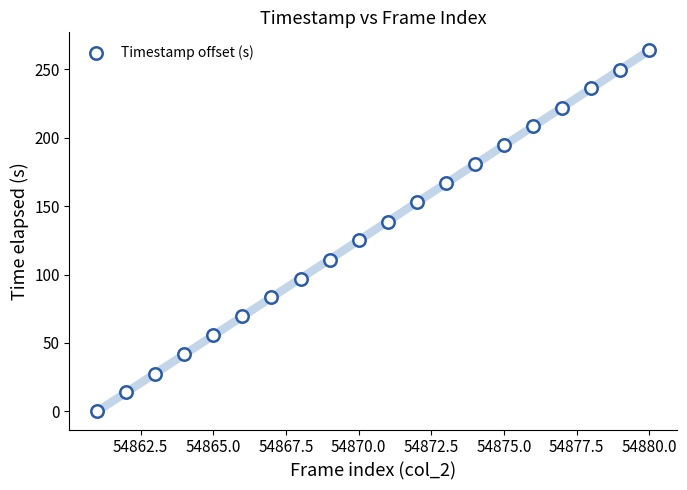

What is the range of Y values (max minus min)?

263.8